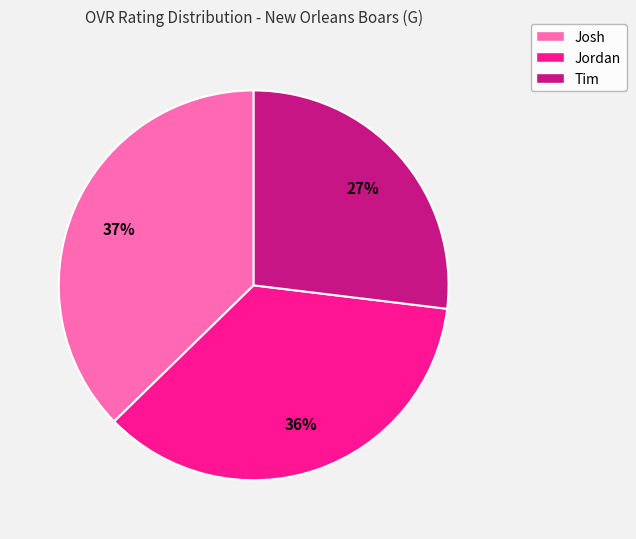

True or false: Tim accounts for 37% of the total.

False